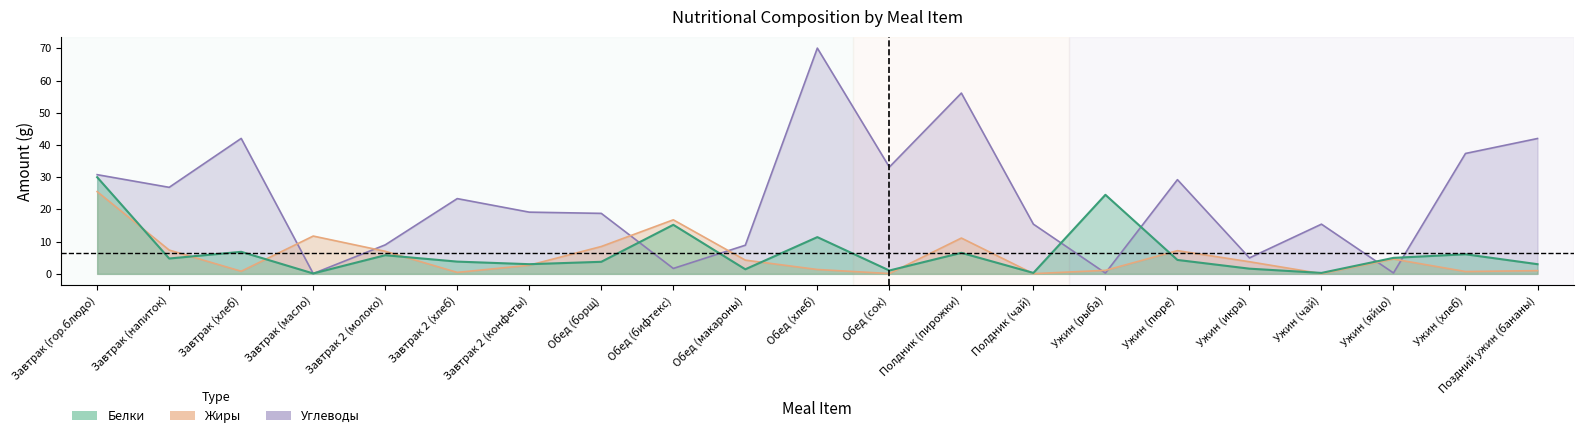

List the series in order of their peak value, lowest first.

Жиры, Белки, Углеводы